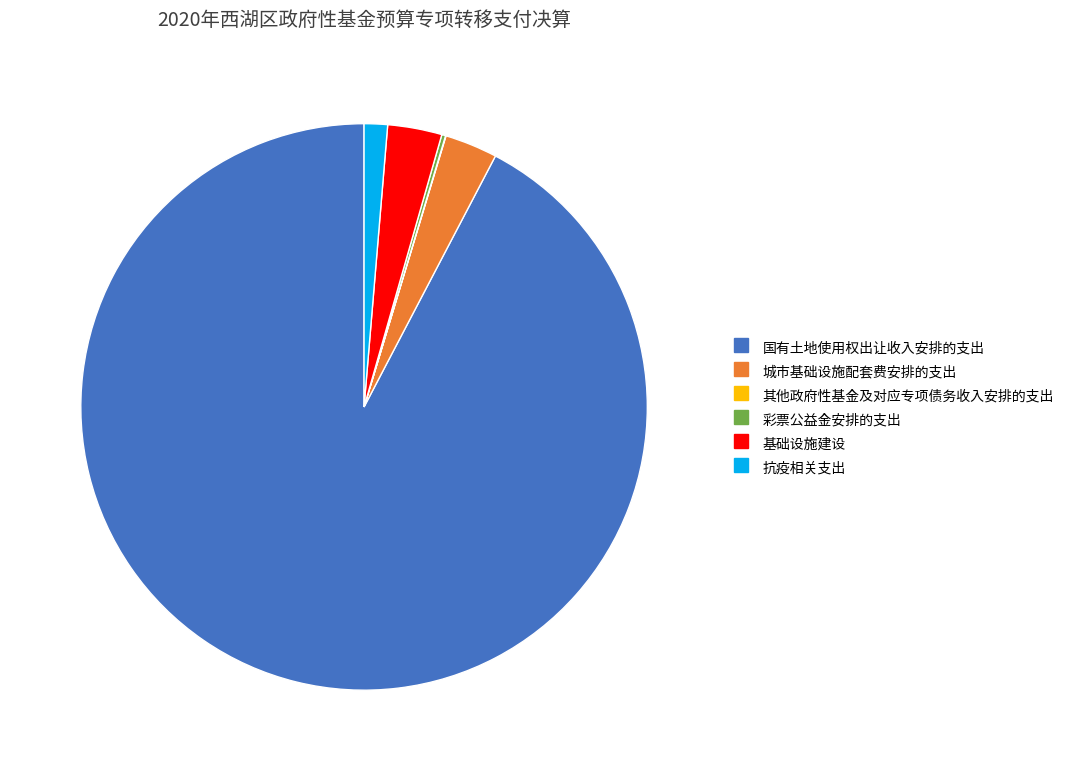

Between 国有土地使用权出让收入安排的支出 and 抗疫相关支出, which is larger?

国有土地使用权出让收入安排的支出